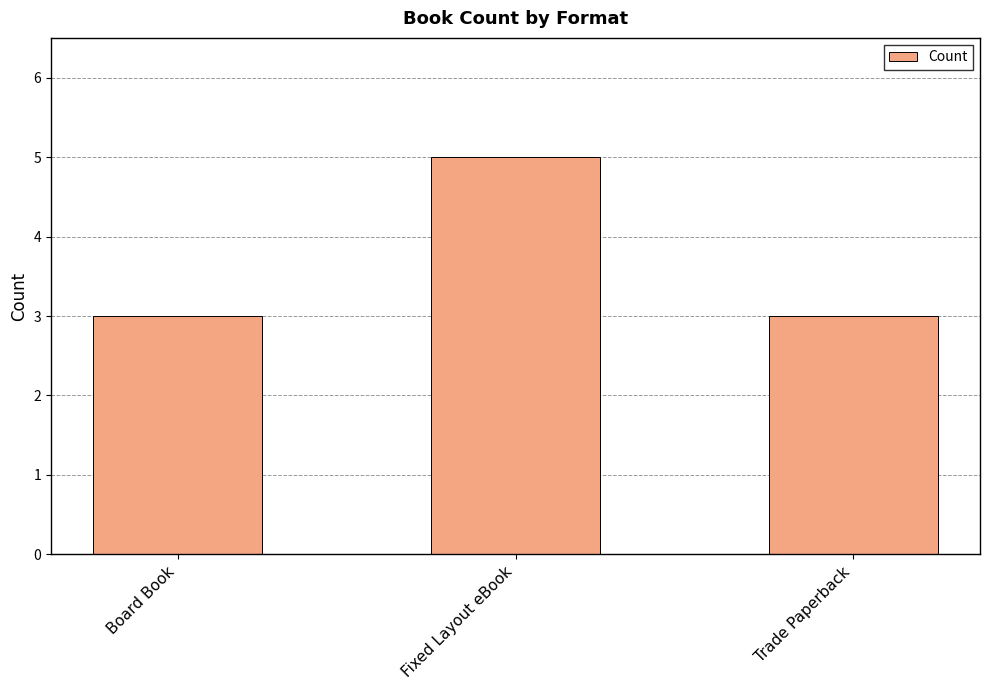

How many bars are there in total?

3